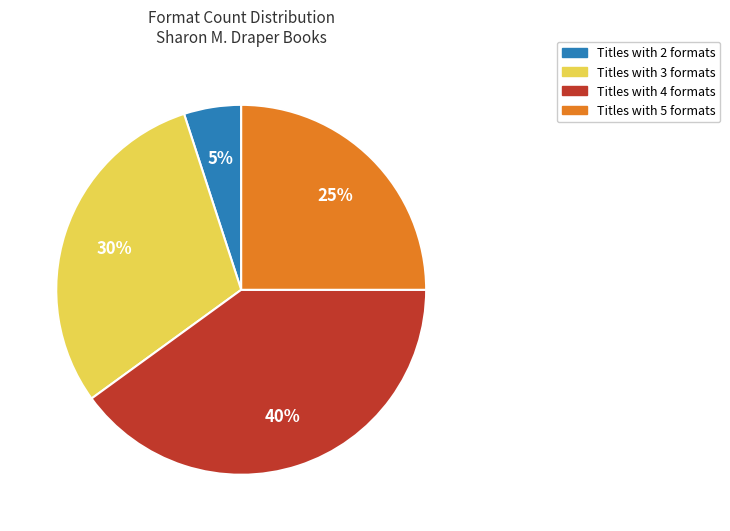

How many segments does this pie chart have?

4